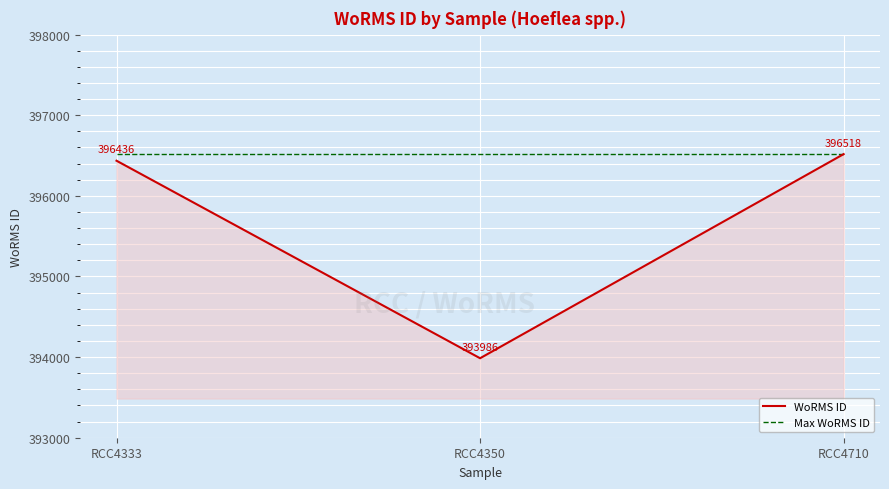

Does the chart display data point markers on the line(s)?

No